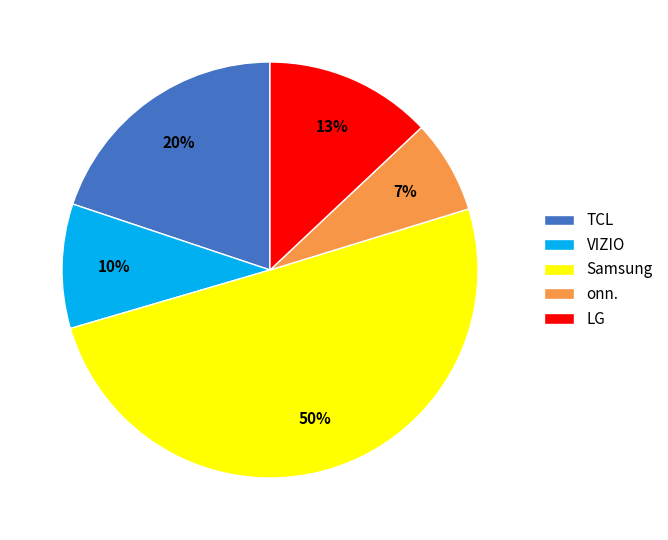

To the nearest percent, what is the difference between the LG and Samsung slice percentages?

37%